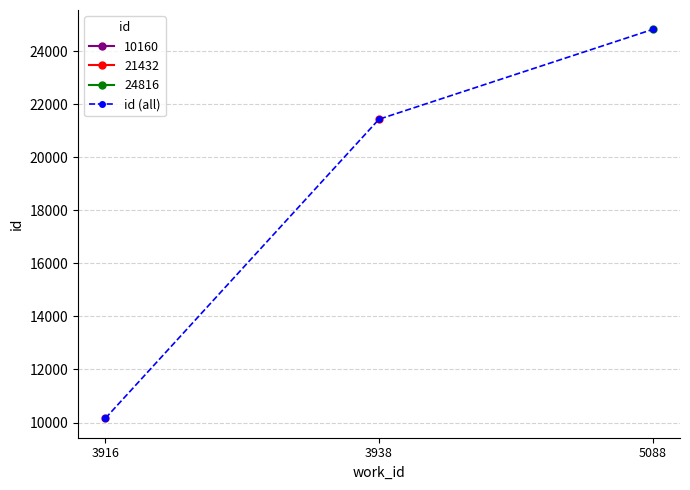

List the labels in order of value, largest first.

5088, 3938, 3916